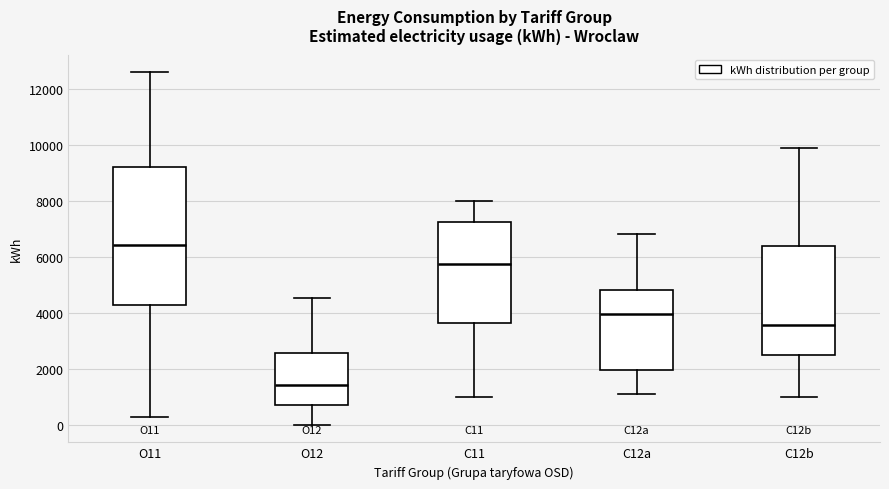

Where is the lower edge of the box for C12b on the y-axis? The values are not printed on the chart, so give them approximately, as read against the axis.

2600